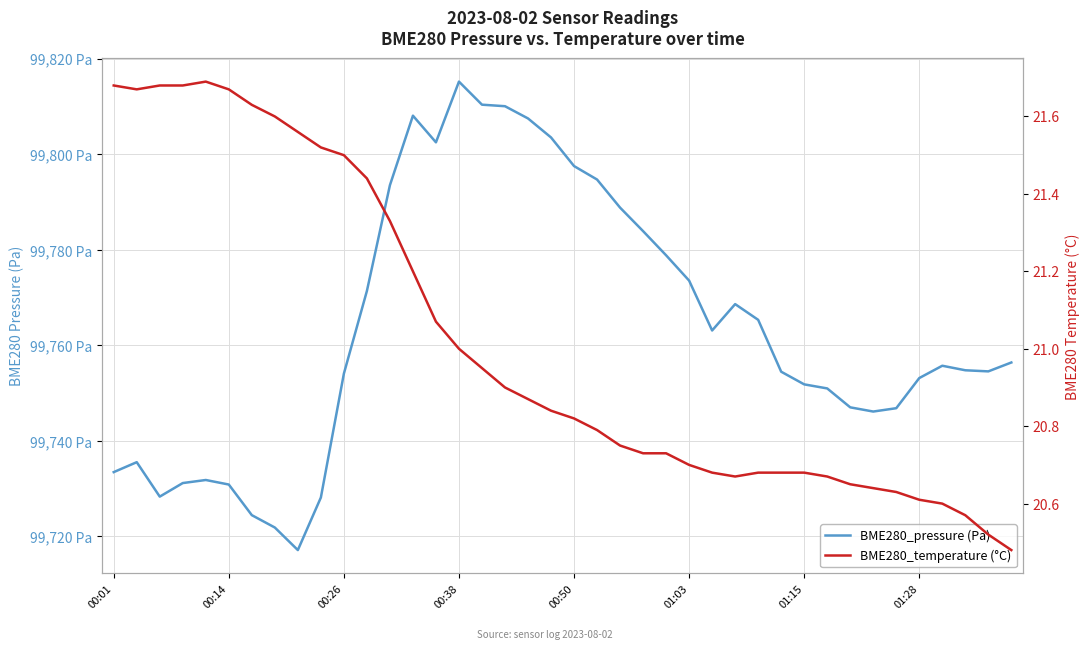

True or false: BME280_pressure (Pa) and BME280_temperature (°C) intersect in this chart.

False